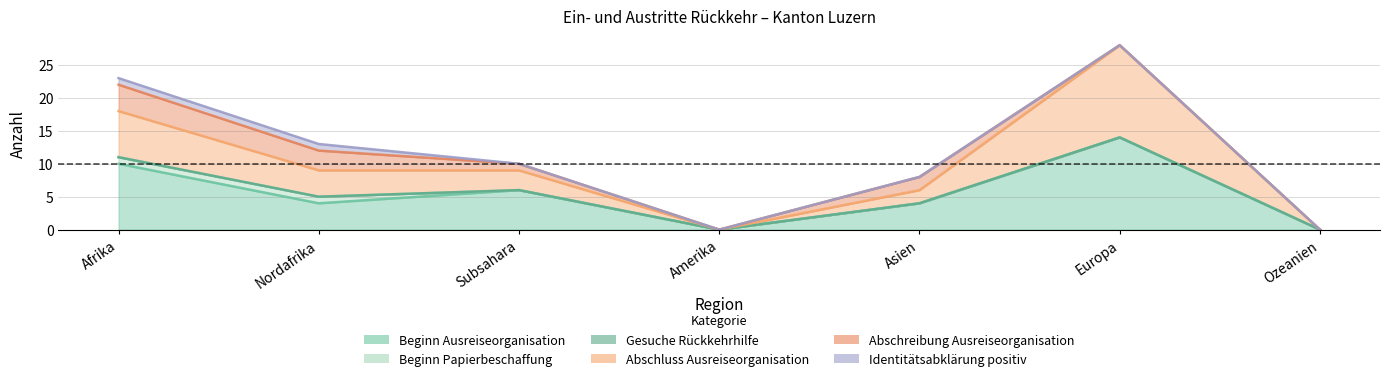

Which series changed the most between Afrika and Subsahara?

Beginn Ausreiseorganisation